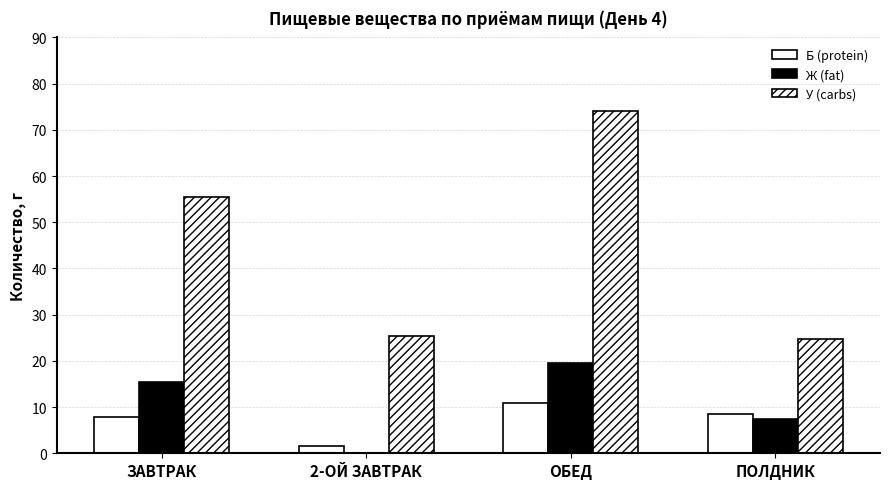

At which label does Ж (fat) first exceed 15?

ЗАВТРАК